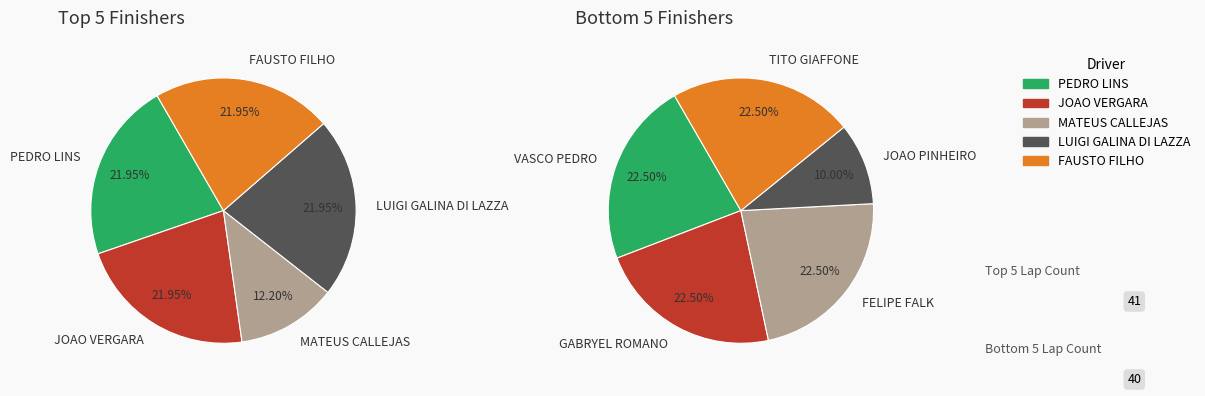

Combined, do FAUSTO FILHO and MATEUS CALLEJAS account for over 50%?

No